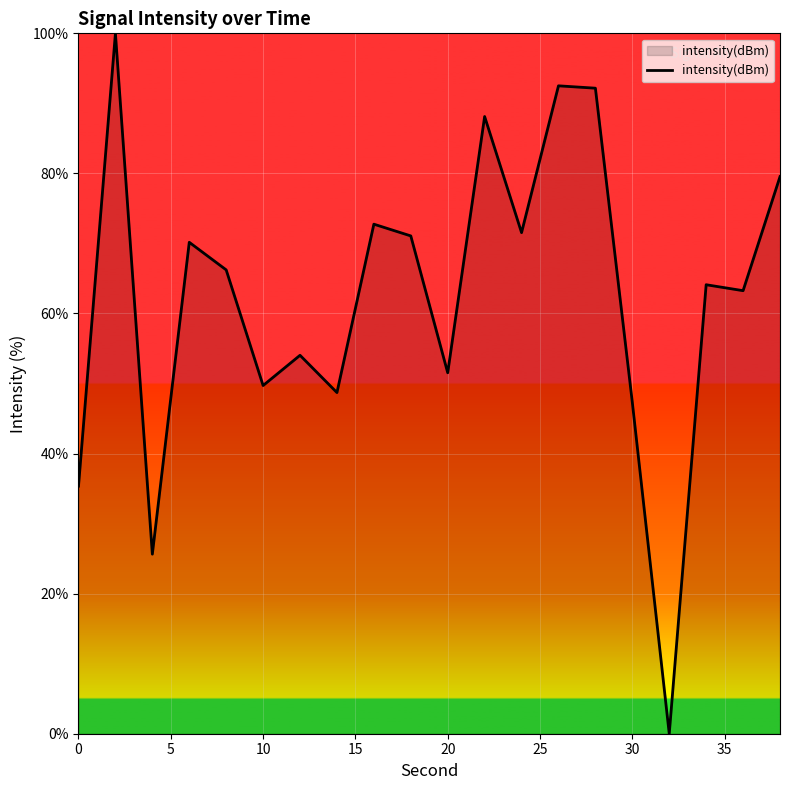

Is this an area chart (filled region under the line)?

Yes